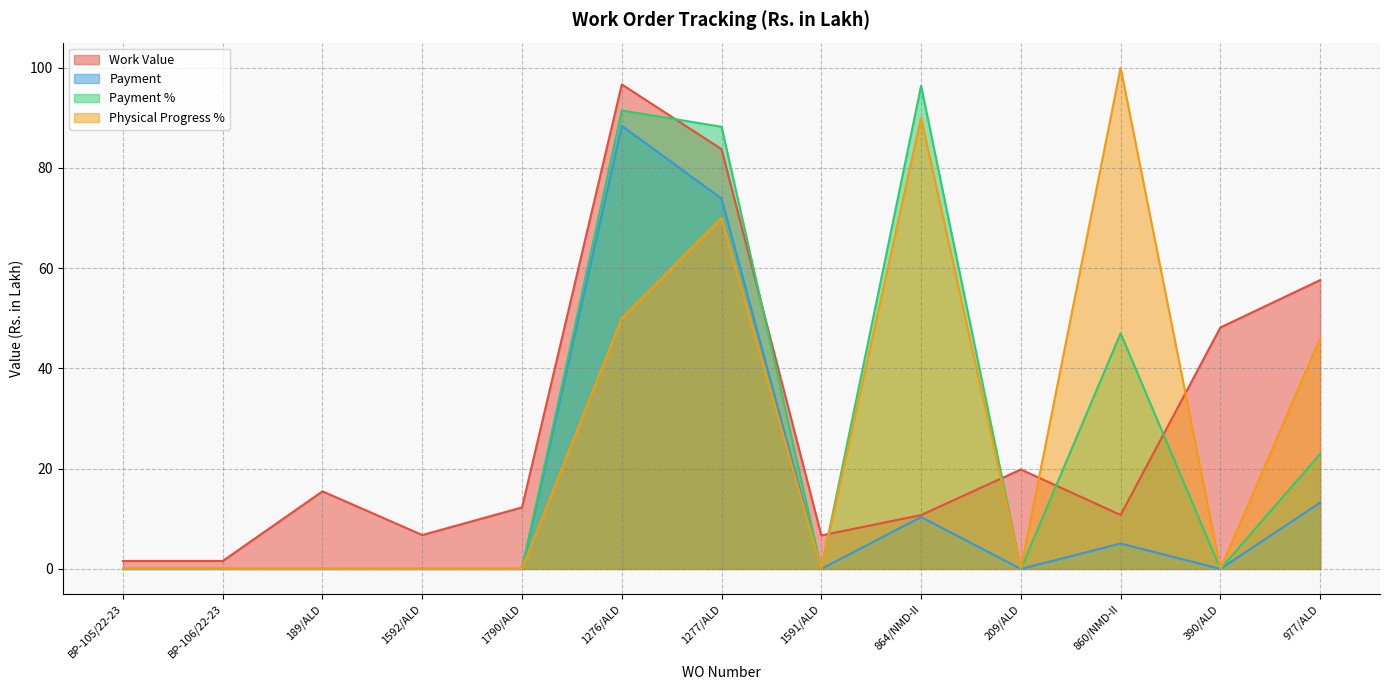

The Work Value series shows 83.8 at 1277/ALD. True or false?

True